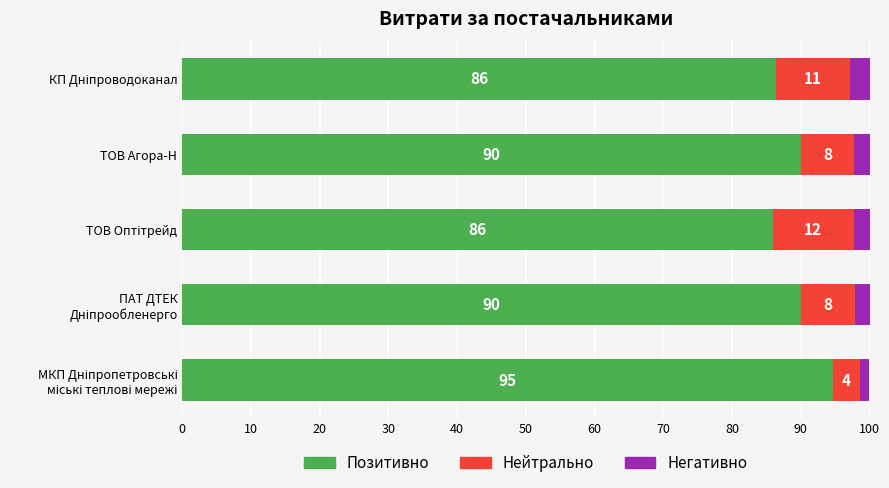

What is the minimum value for Позитивно?

85.9